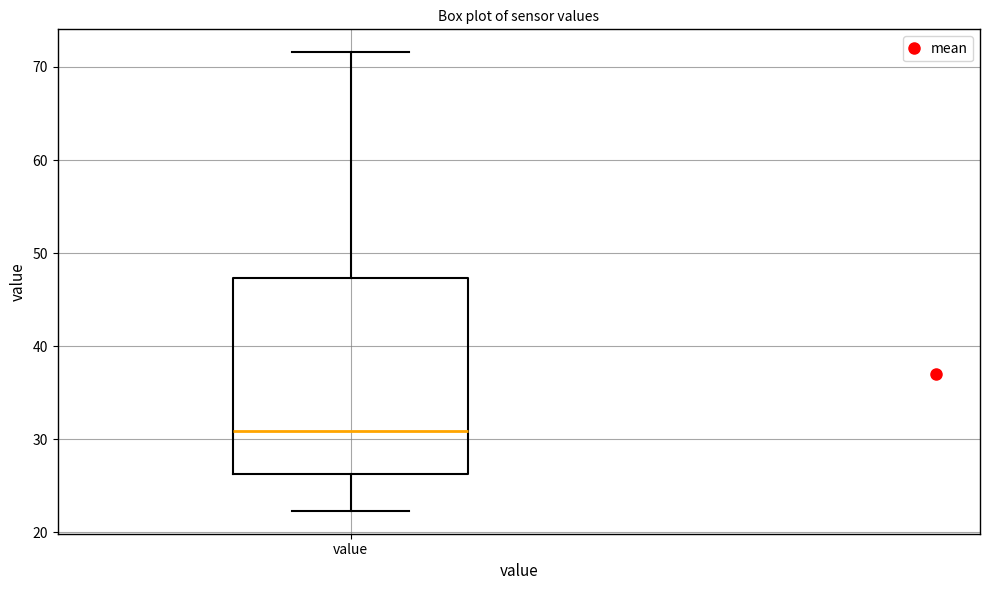

Transcribe this box plot: give where the median line is, the range the box spans, and where the two whiskers end, as read against the y-axis. The values are not printed on the chart, so give them approximately, as read against the axis.

median 31, box 26 to 47, whiskers 22 to 72